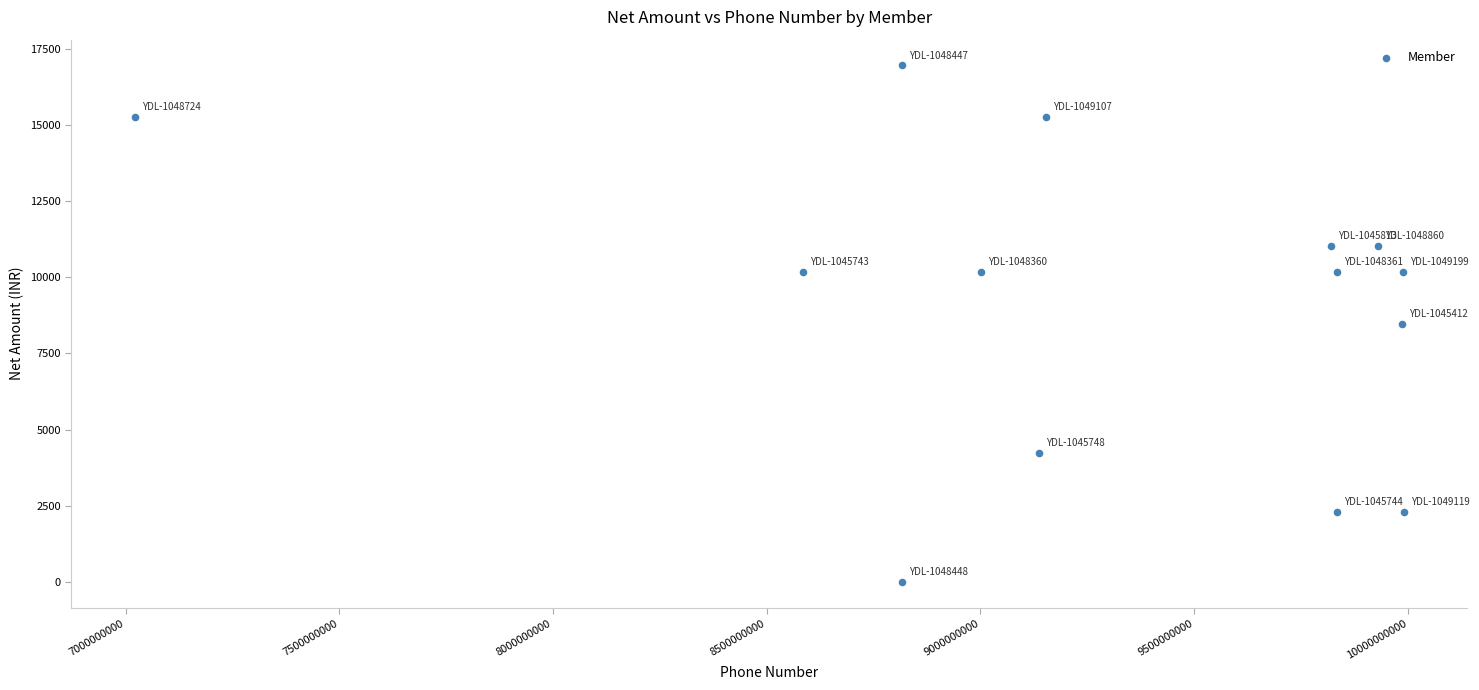

What is the range of X values (max minus min)?

2968583841.0